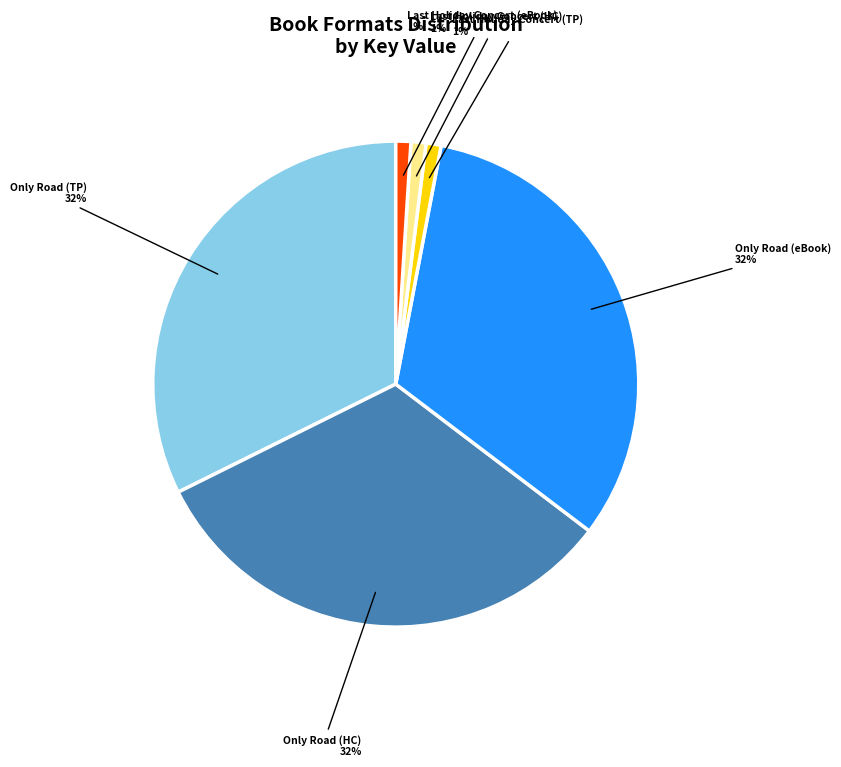

The Only Road (HC) slice represents 20% of the pie. True or false?

False